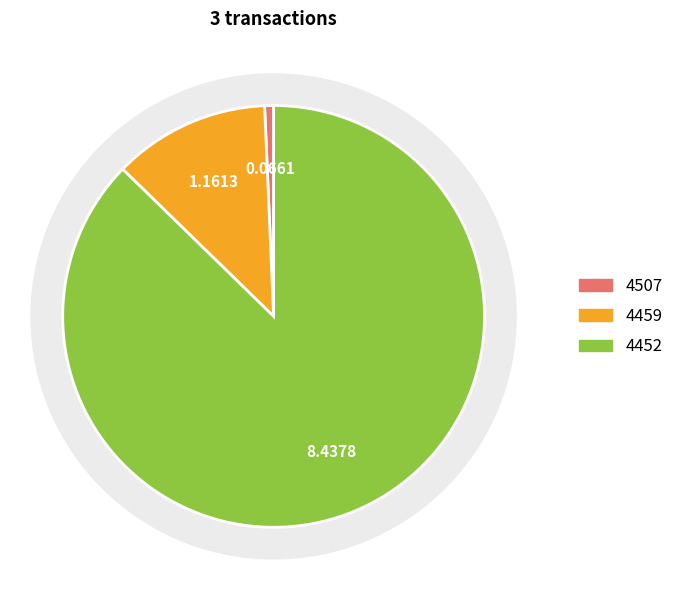

Combined, what portion of the pie is 4452 and 4459?

99.3%